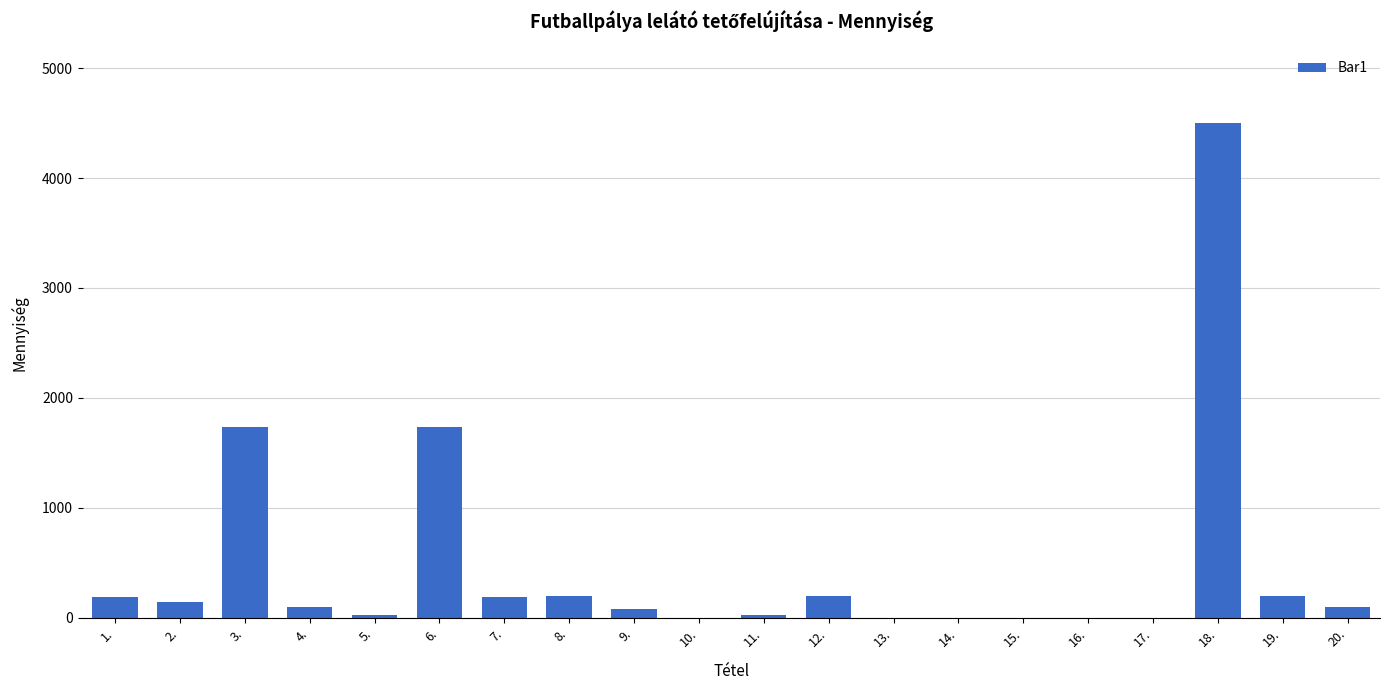

The value at 7. is 194. True or false?

True